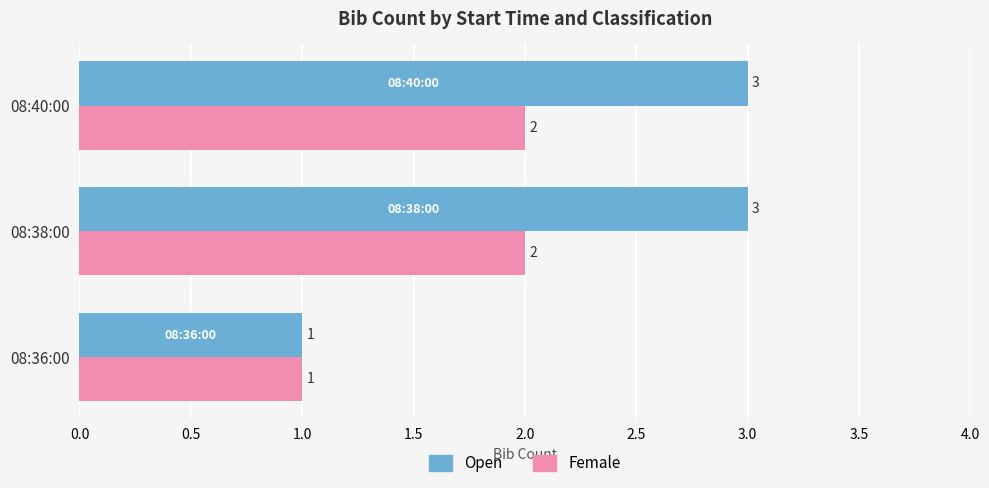

Count the number of data series in this chart.

2